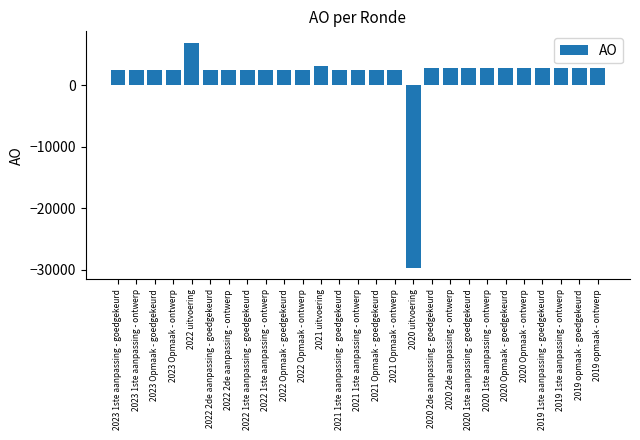

Is it true that the value at 2020 uitvoering is -29768?

True